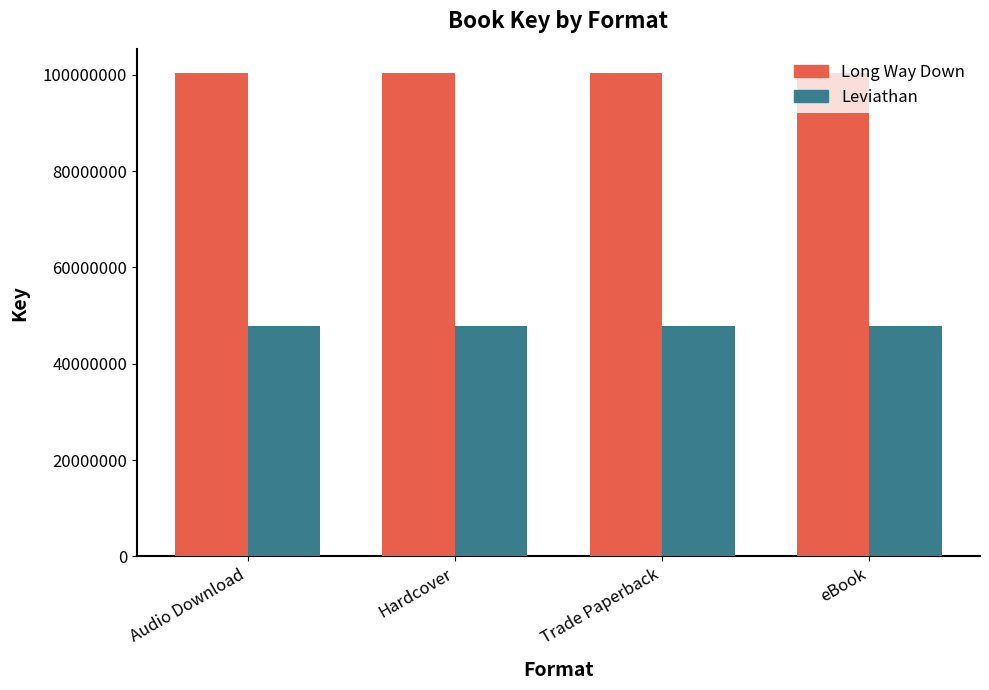

Is it true that Long Way Down equals 41626449 at Hardcover?

False